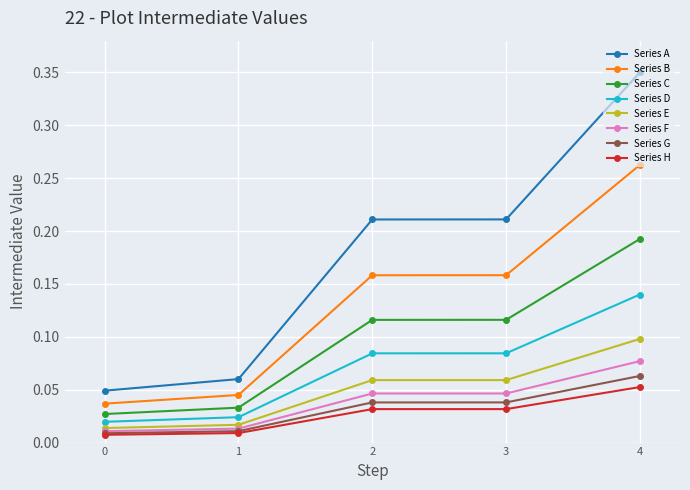

Which series has the largest range (max minus min)?

Series A